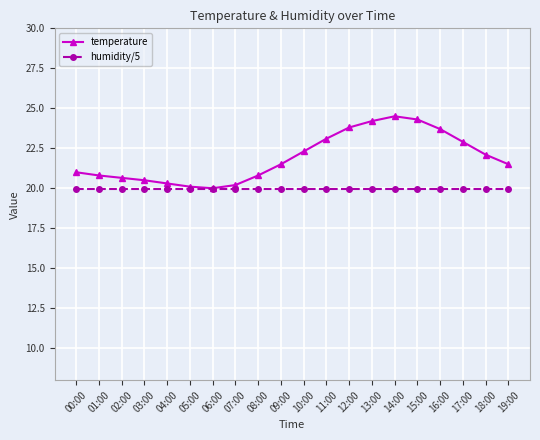

Rank the series at 17:00 from highest to lowest value.

temperature, humidity/5